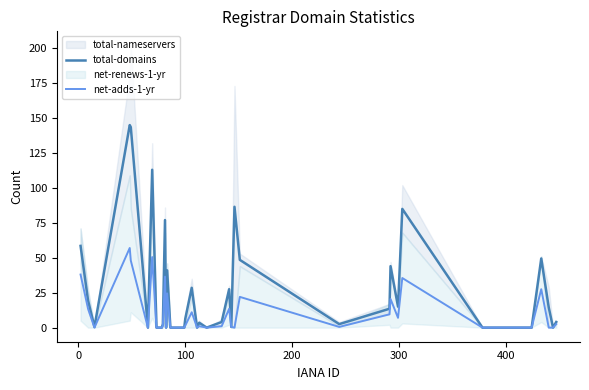

The value of total-domains at 19 is 91.0. True or false?

False